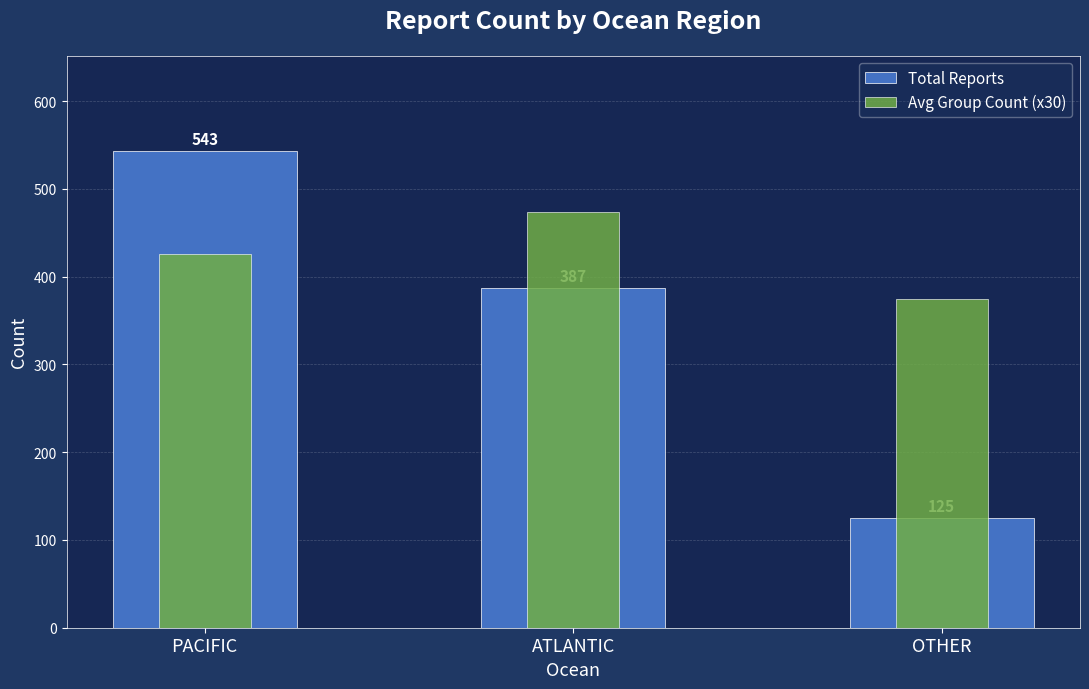

Which series has the largest range (max minus min)?

Total Reports